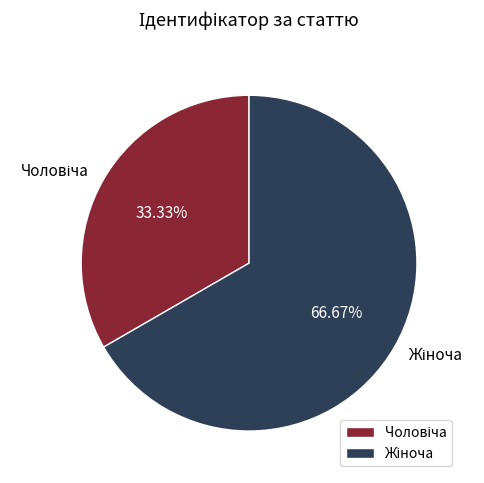

Is there a majority slice in this chart?

Yes